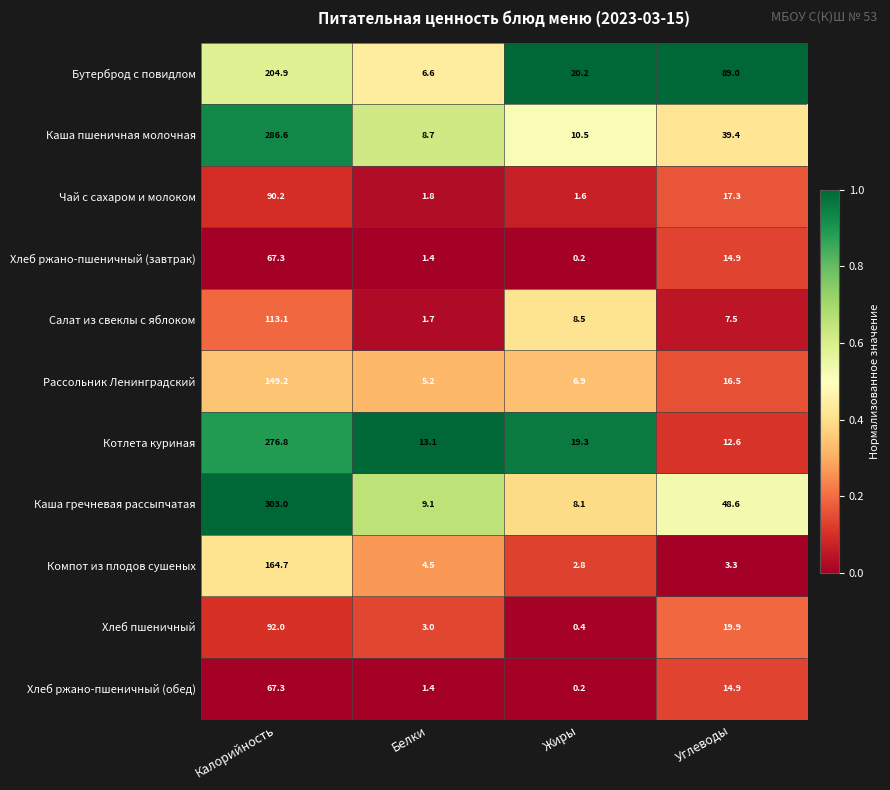

What is the sum of the Каша пшеничная молочная values at Углеводы and Белки?

48.1